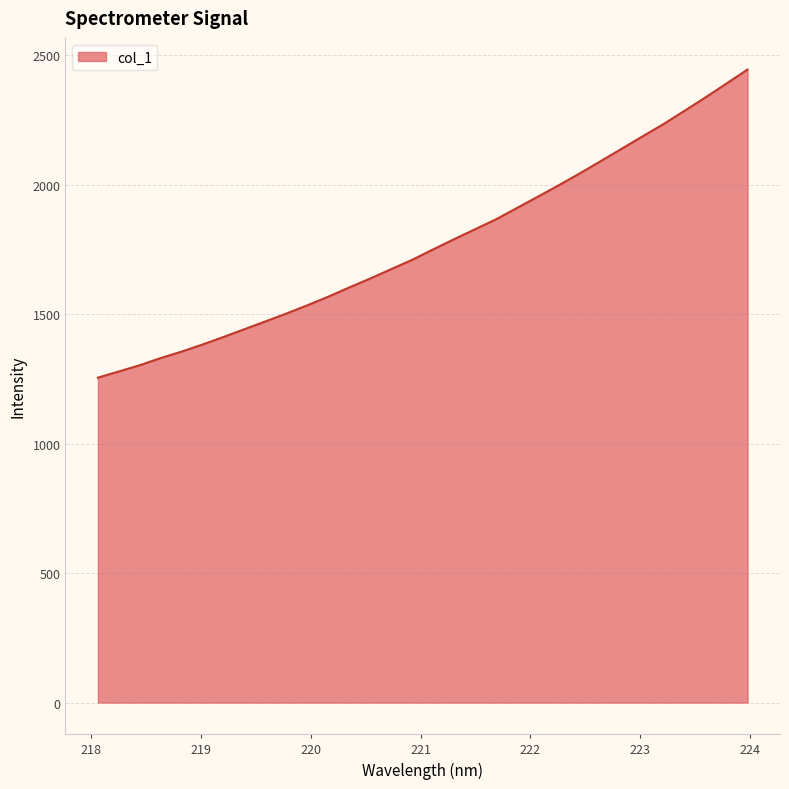

What is the difference between the maximum and minimum values?

1190.4